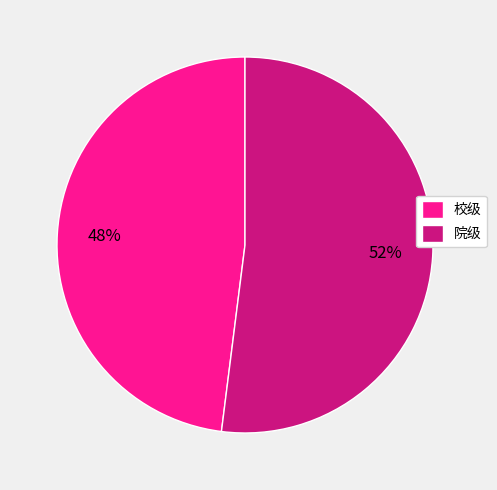

How many segments does this pie chart have?

2